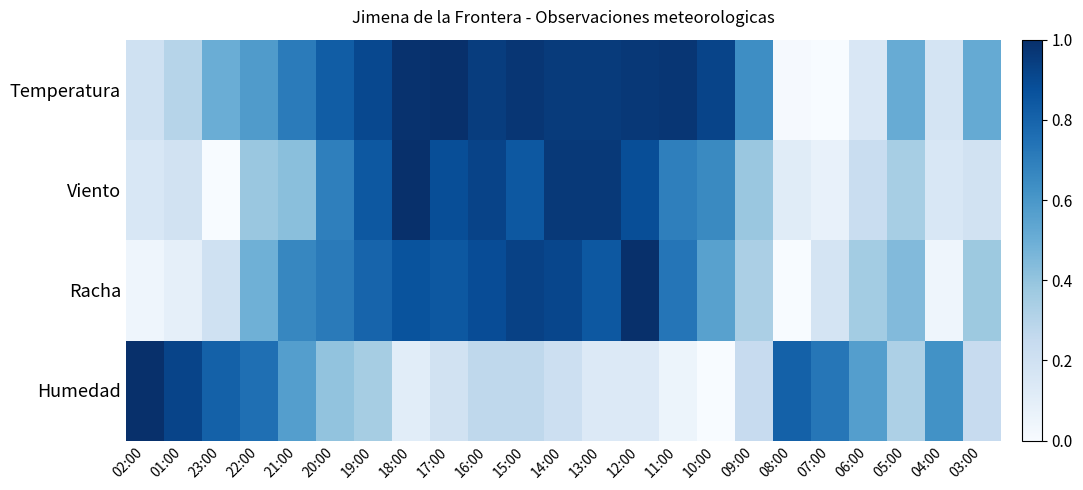

Which series changed the most between 19:00 and 07:00?

Temperatura